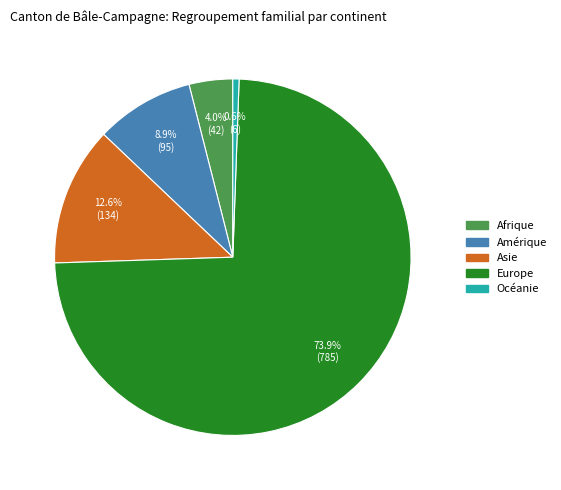

Rank the categories by value from lowest to highest.

Océanie, Afrique, Amérique, Asie, Europe